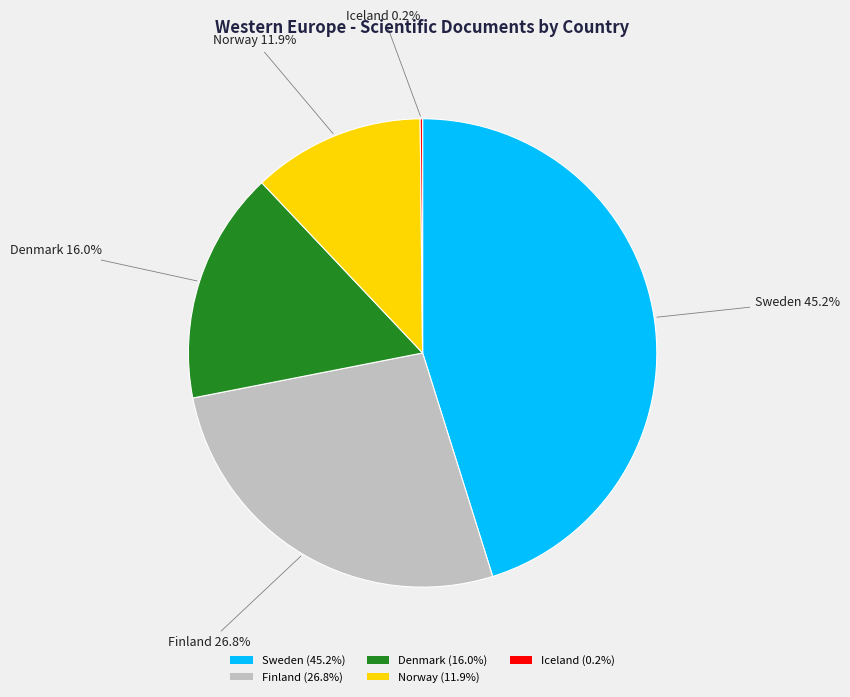

Which has a higher value, Finland (26.8%) or Sweden (45.2%)?

Sweden (45.2%)